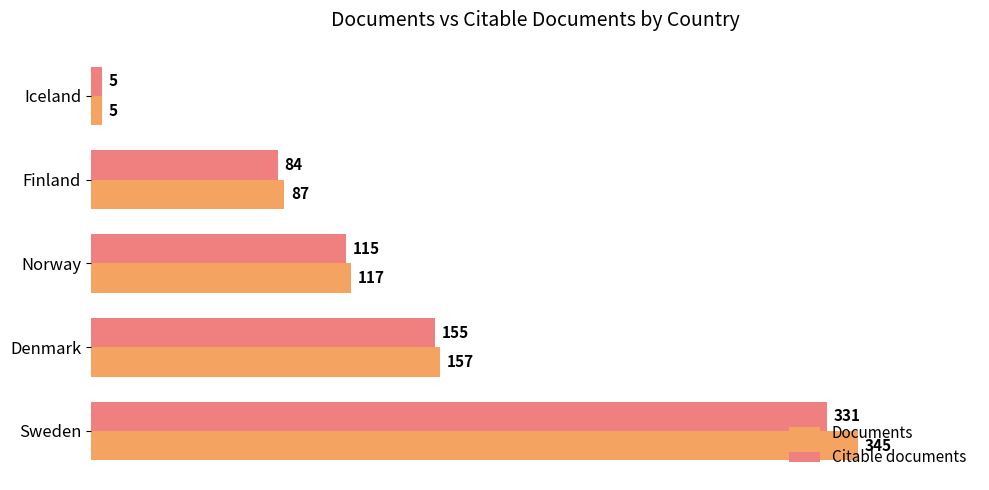

What value does the Citable documents series have at Finland, to the nearest 10?

80